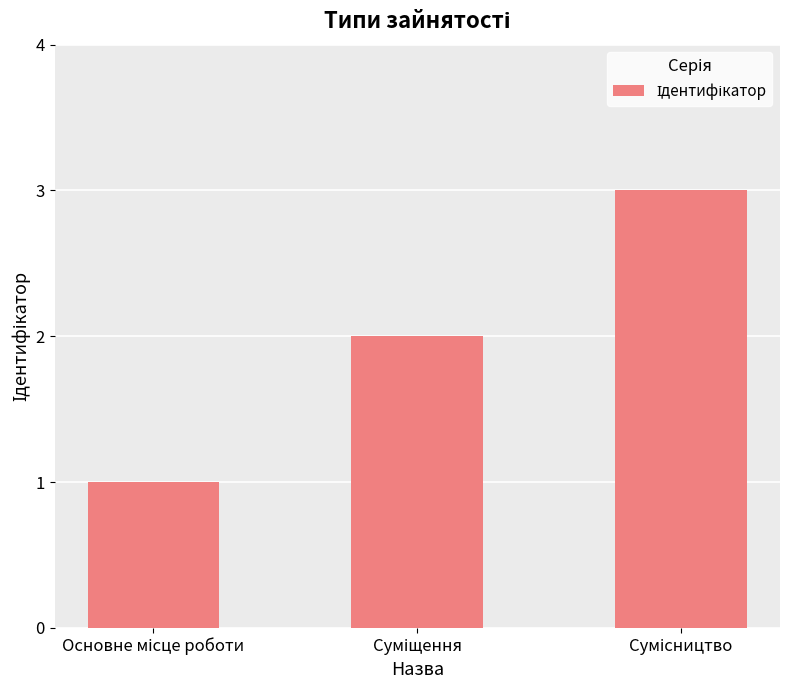

What is the sum of all values?

6